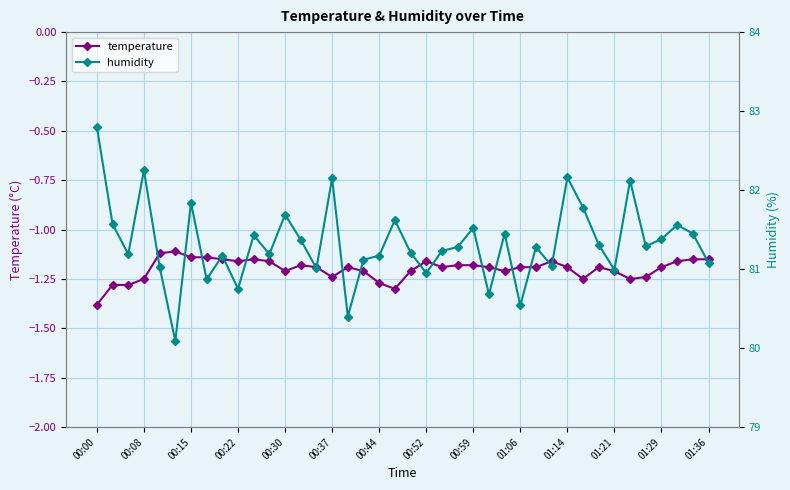

Rank the series by their average value, from lowest to highest.

temperature, humidity